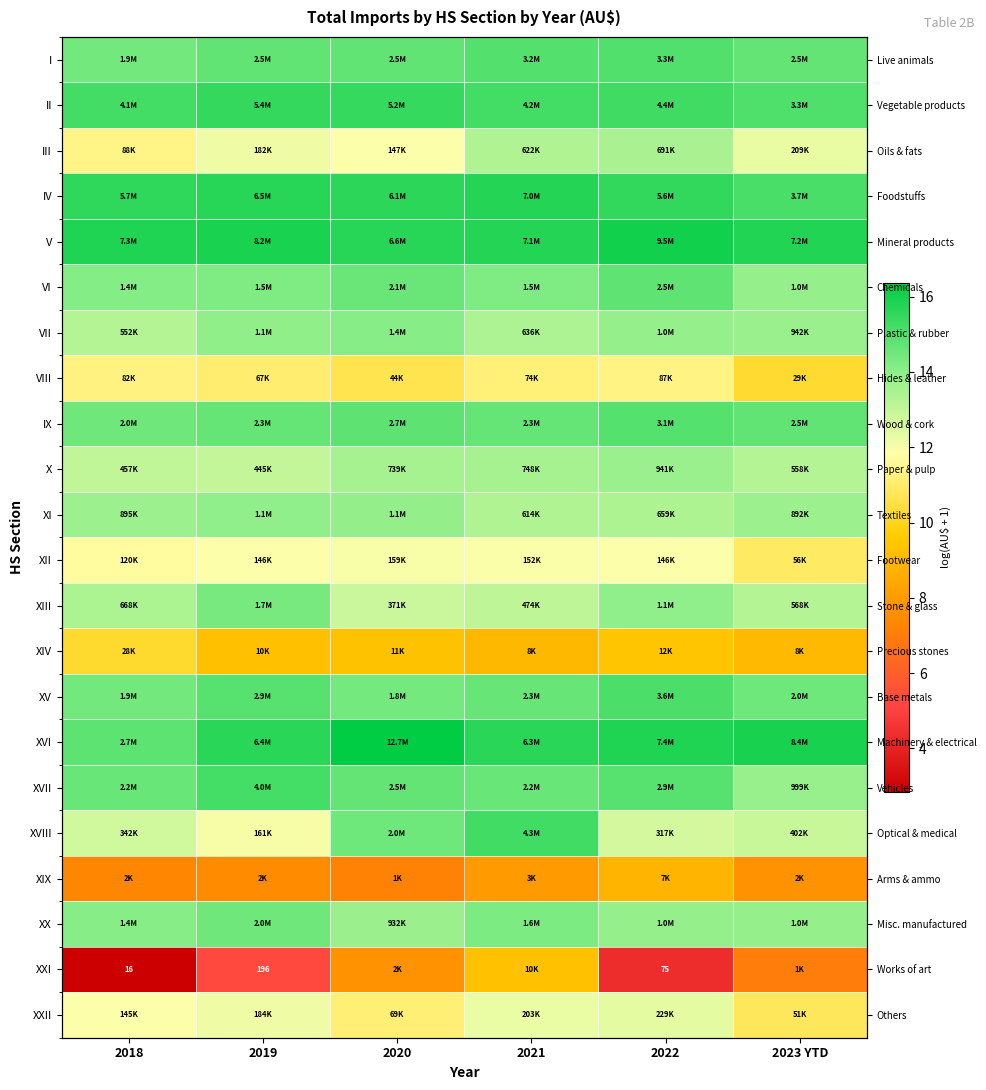

Is it true that XVII equals 14.9 at 2022?

True